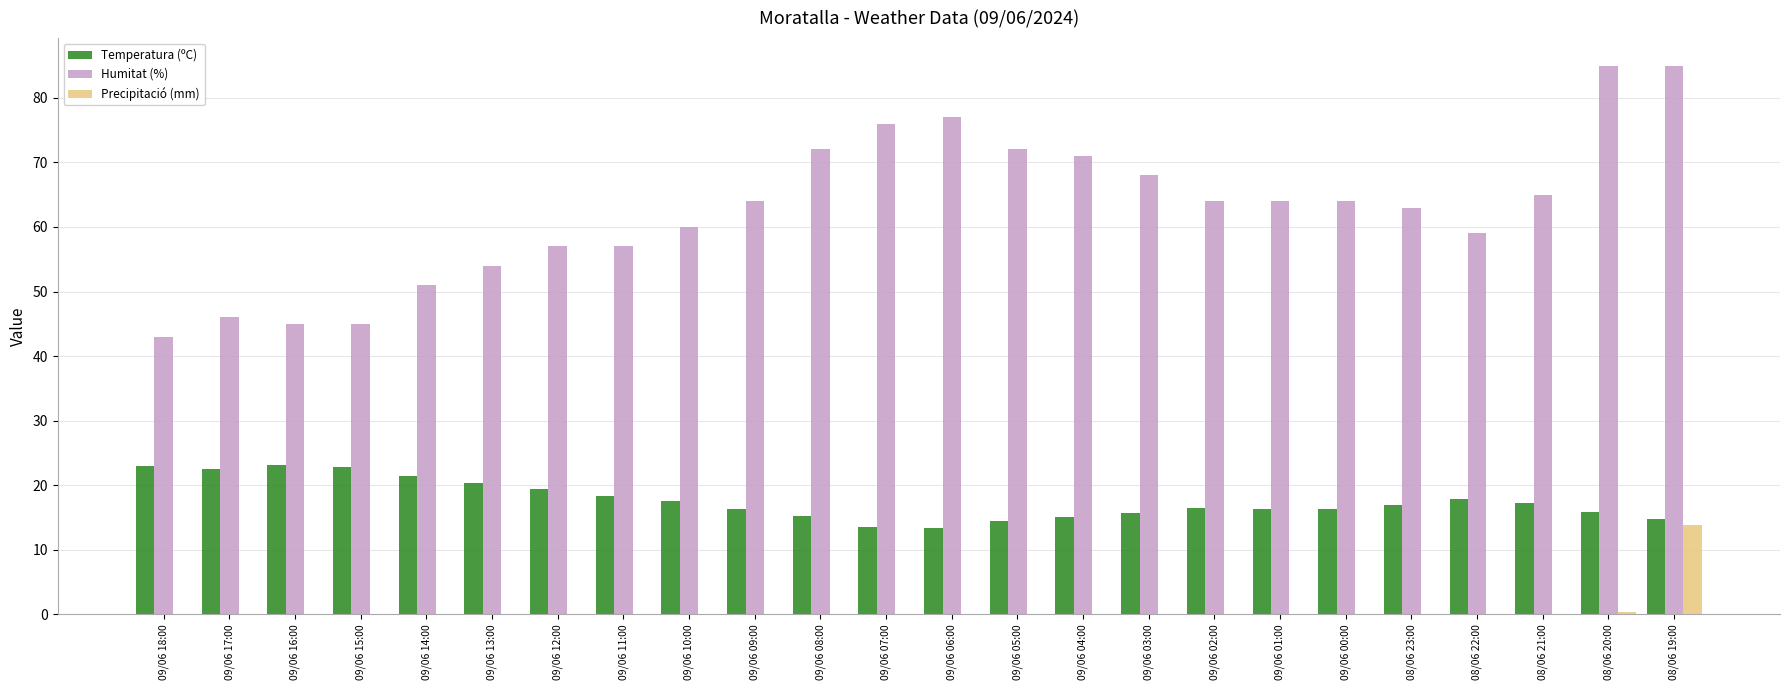

The Temperatura (ºC) series shows 24.6 at 08/06 20:00. True or false?

False